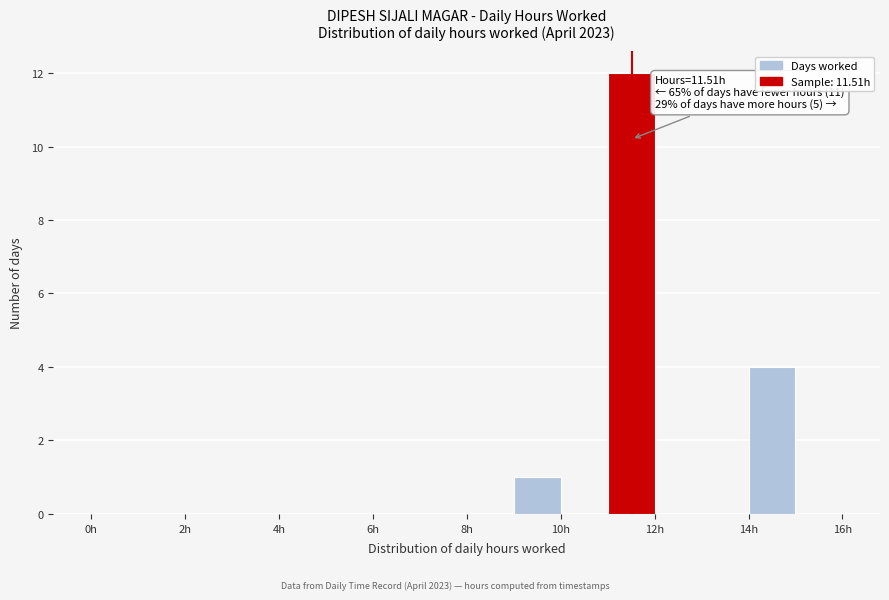

Over which range of the x-axis is the bar tallest?

11 to 12